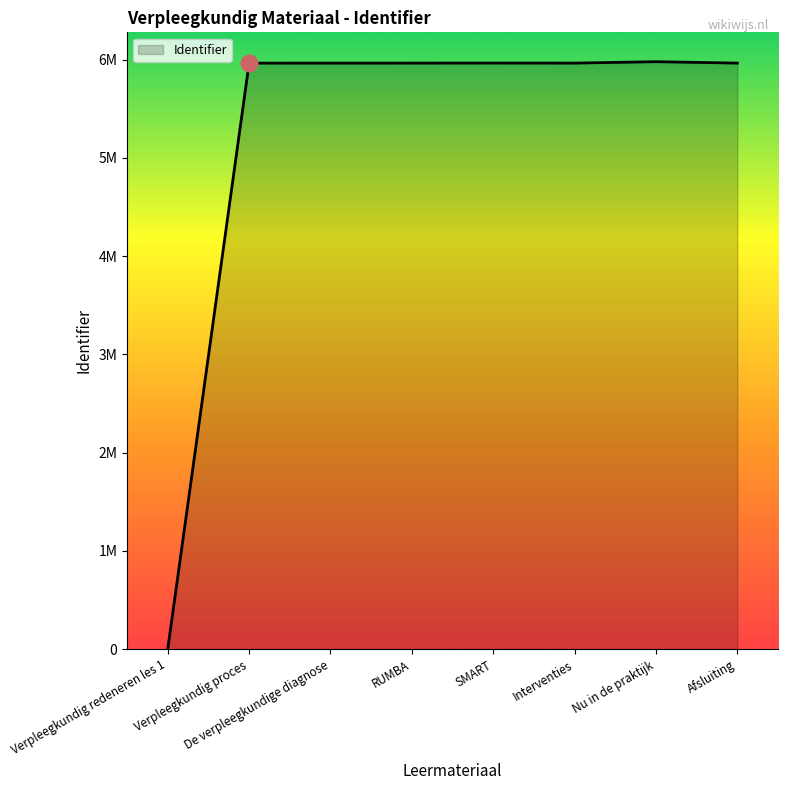

Does the chart display data point markers on the line(s)?

No